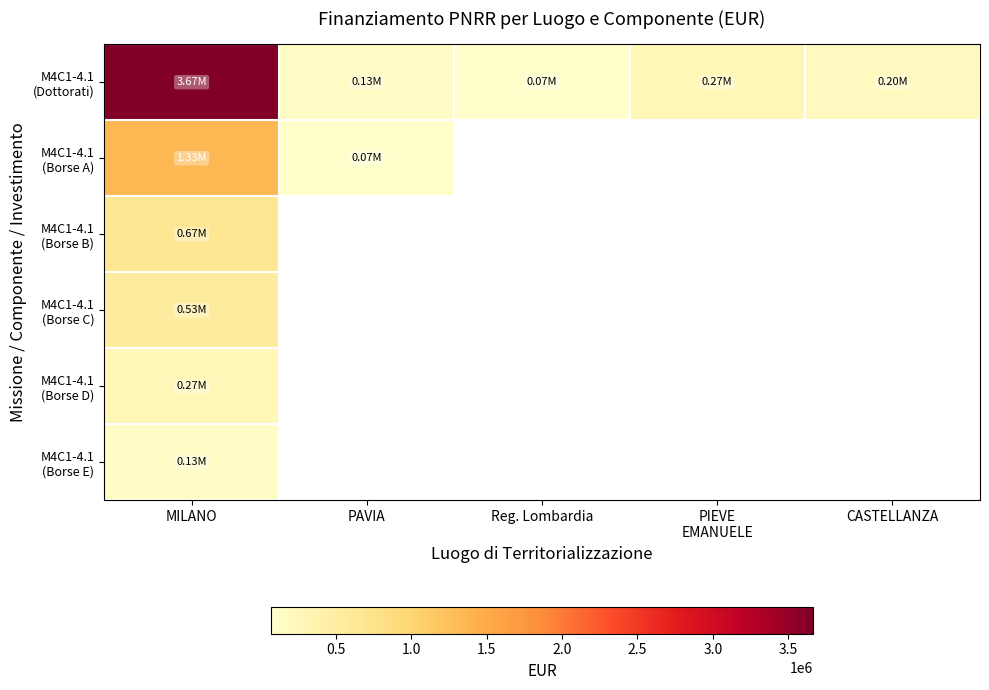

At which category does the chart reach its peak across all series?

MILANO